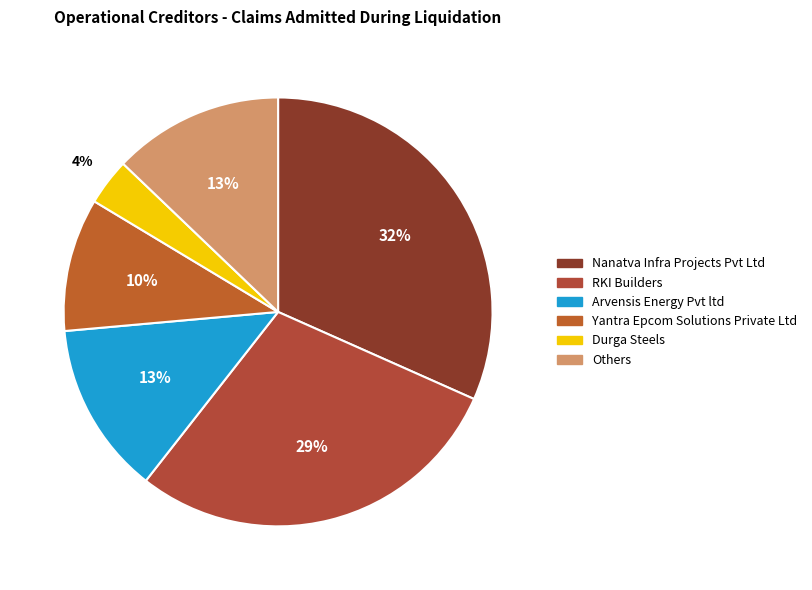

Is there any slice that represents more than half of the pie?

No